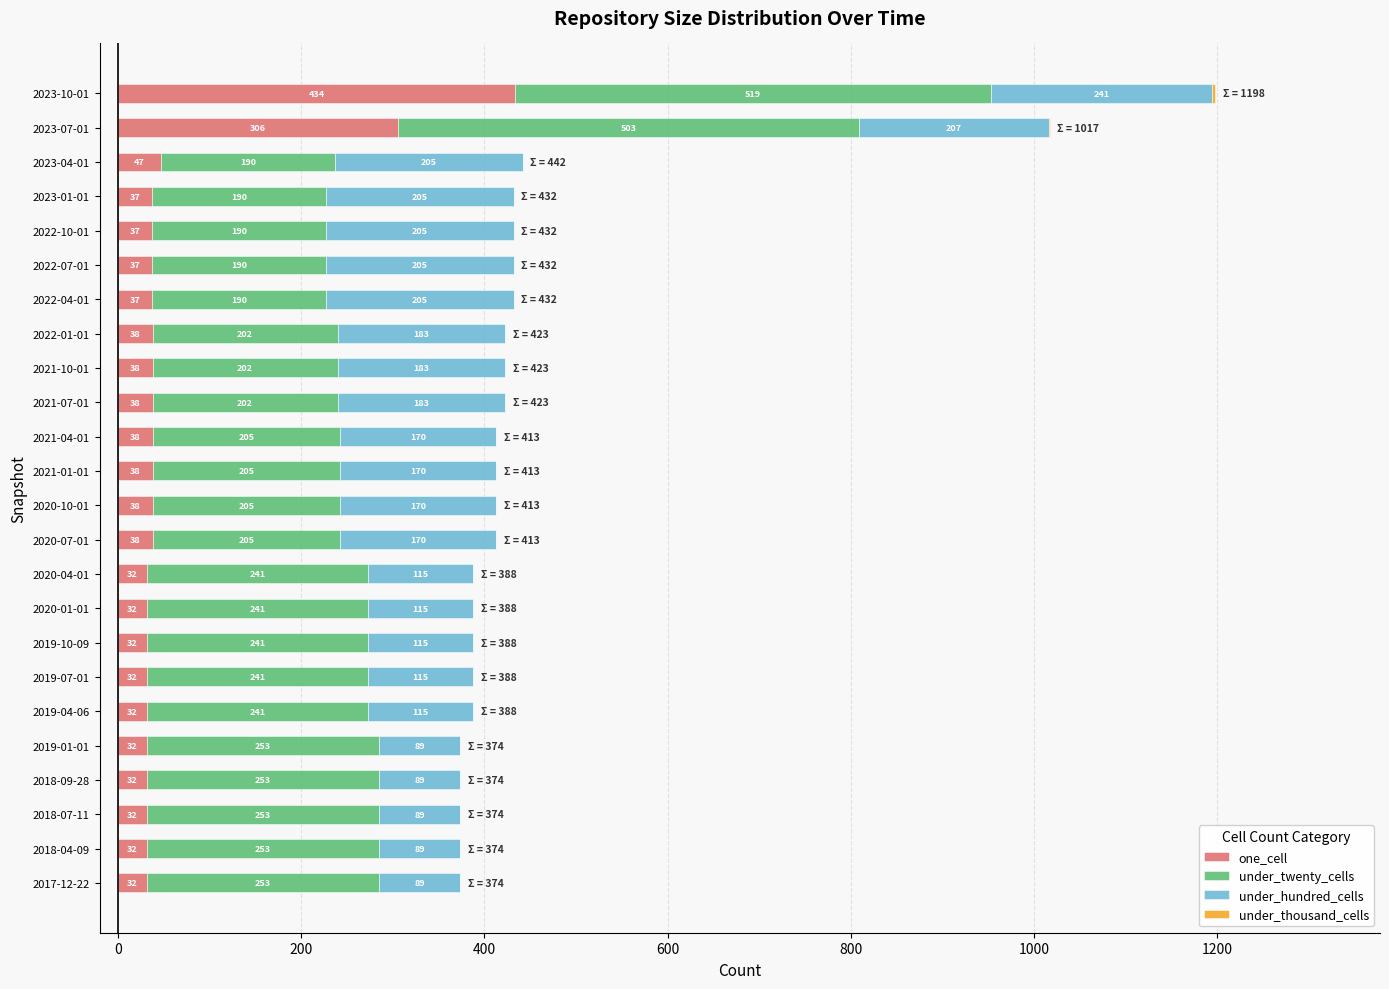

At which label is one_cell closest to 233?

2023-07-01